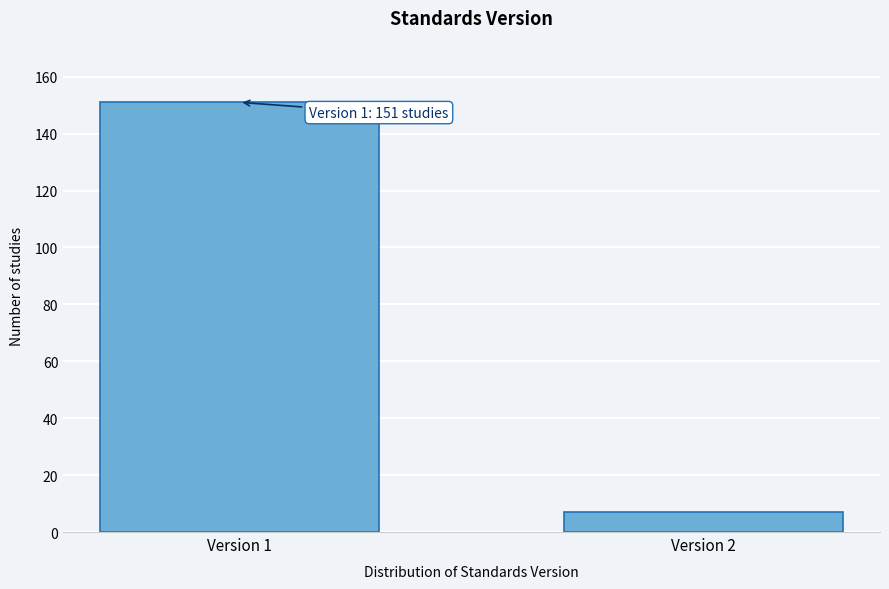

Reading right to left, what are all the values shown in this chart?

Version 2=7	Version 1=151